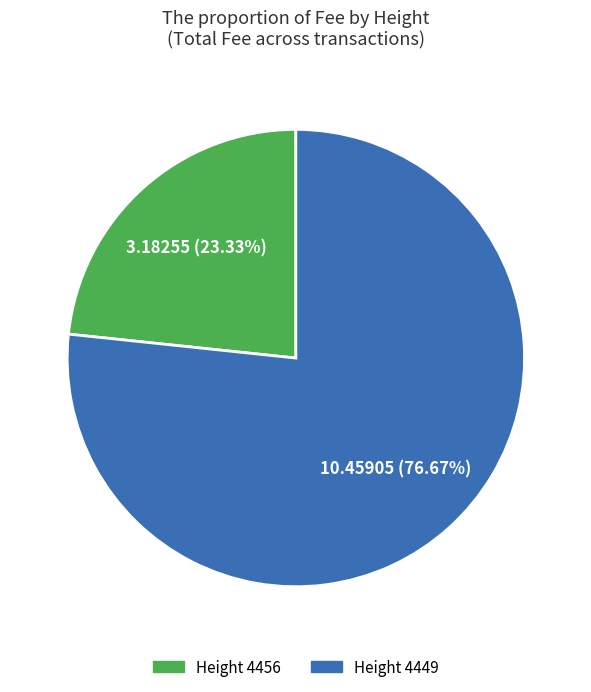

Approximately how many times larger is the value at Height 4456 compared to Height 4449?

0.3